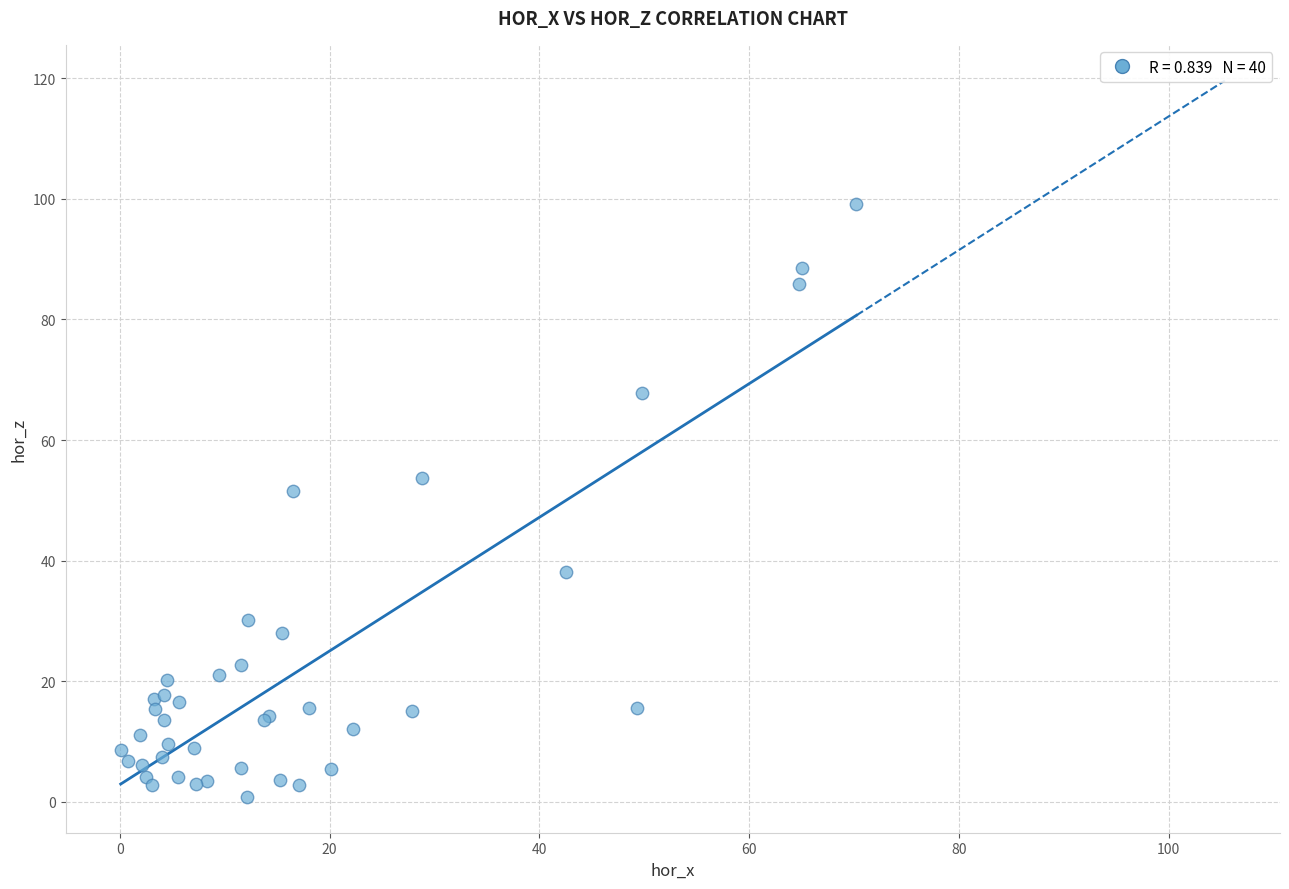

What Y value in the scatter plot is closest to 49?

51.5